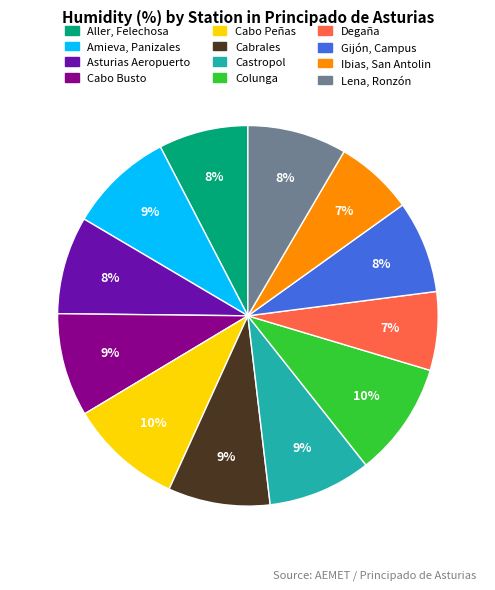

Is it true that Lena, Ronzón is 8% of the pie?

True